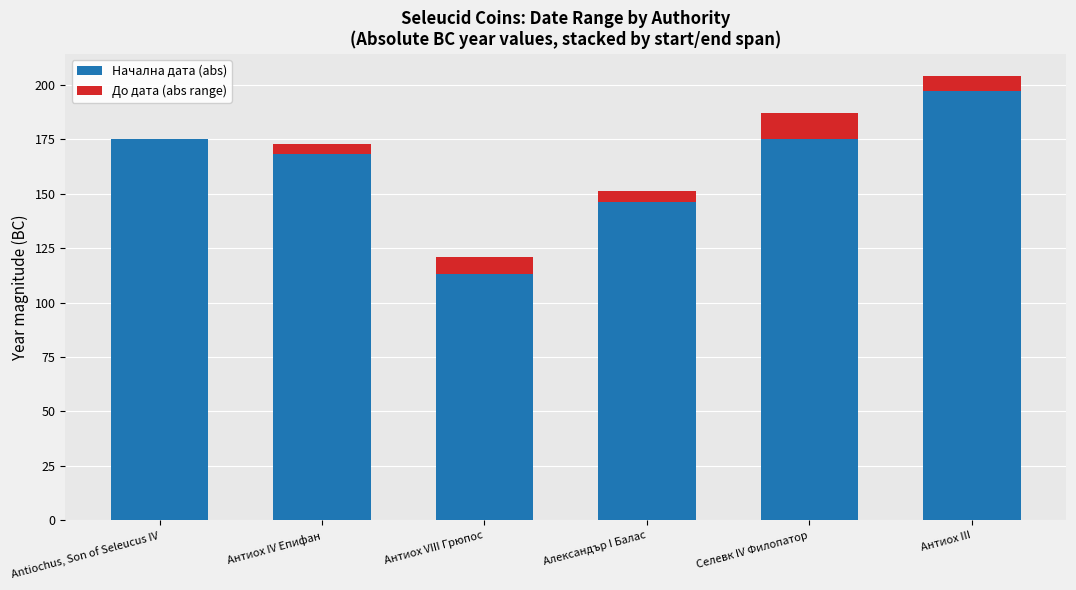

At which category is the sum across all series the highest?

Антиох III